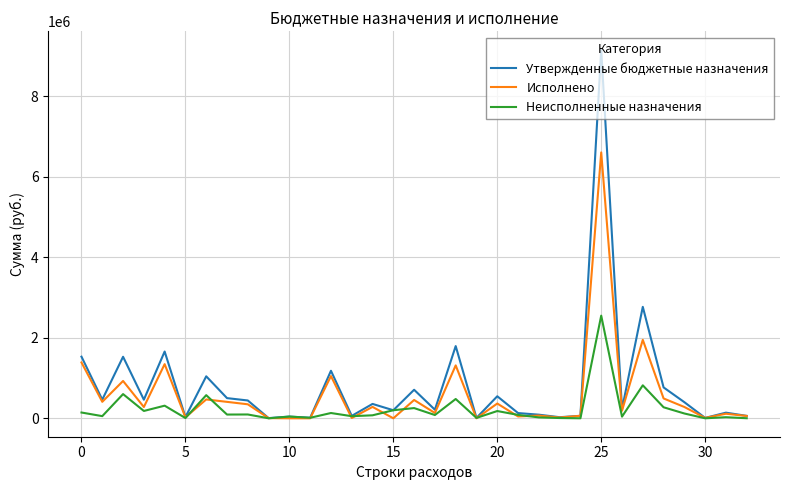

List the series in order of their overall mean, lowest first.

Неисполненные назначения, Исполнено, Утвержденные бюджетные назначения